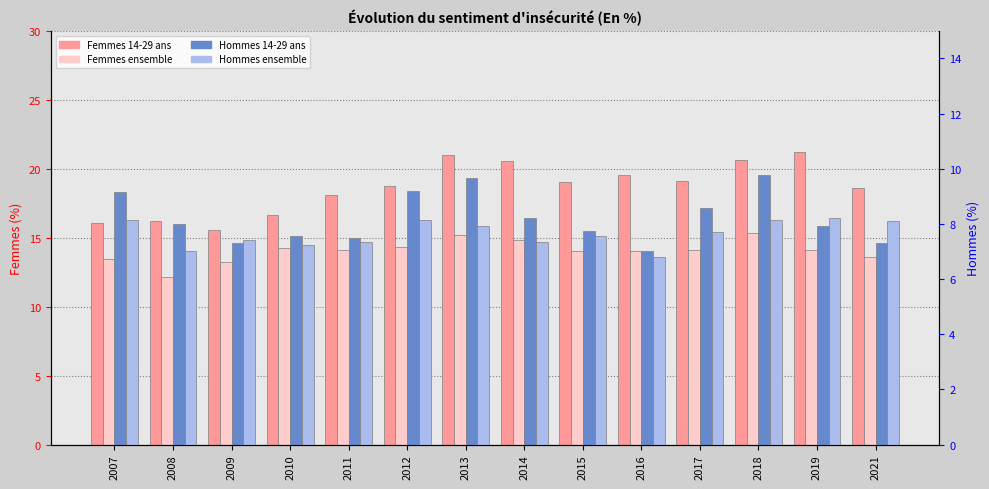

Reading left to right, transcribe all the data shown in this chart.

Femmes 14-29 ans: 2007=16.0	2008=16.2	2009=15.6	2010=16.7	2011=18.1	2012=18.7	2013=21.0	2014=20.6	2015=19.1	2016=19.6	2017=19.1	2018=20.6	2019=21.2	2021=18.6
Femmes ensemble: 2007=13.5	2008=12.2	2009=13.2	2010=14.2	2011=14.1	2012=14.3	2013=15.2	2014=14.8	2015=14.0	2016=14.1	2017=14.1	2018=15.3	2019=14.1	2021=13.6
Hommes 14-29 ans: 2007=9.2	2008=8.0	2009=7.3	2010=7.5	2011=7.5	2012=9.2	2013=9.7	2014=8.2	2015=7.7	2016=7.0	2017=8.6	2018=9.8	2019=7.9	2021=7.3
Hommes ensemble: 2007=8.1	2008=7.0	2009=7.4	2010=7.2	2011=7.3	2012=8.1	2013=7.9	2014=7.3	2015=7.6	2016=6.8	2017=7.7	2018=8.2	2019=8.2	2021=8.1